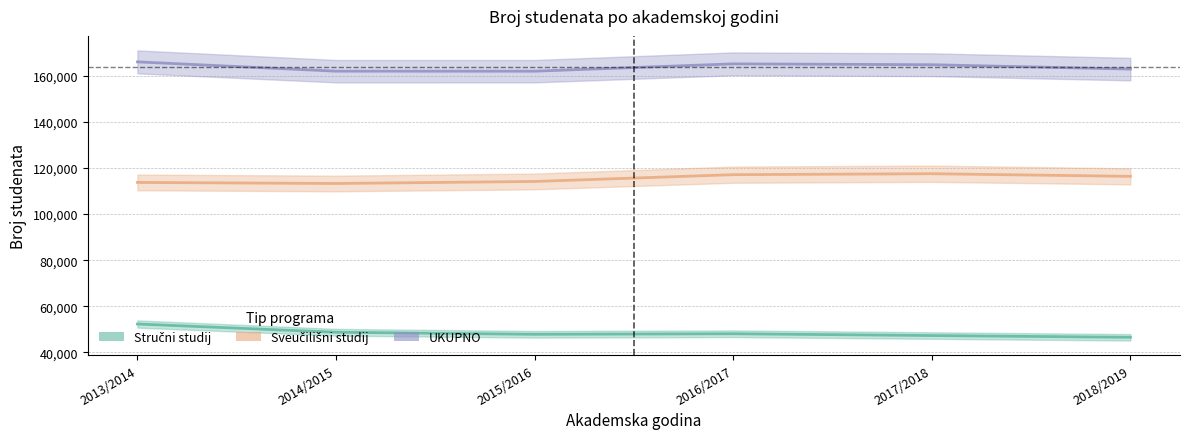

How many categories are shown in the chart?

6